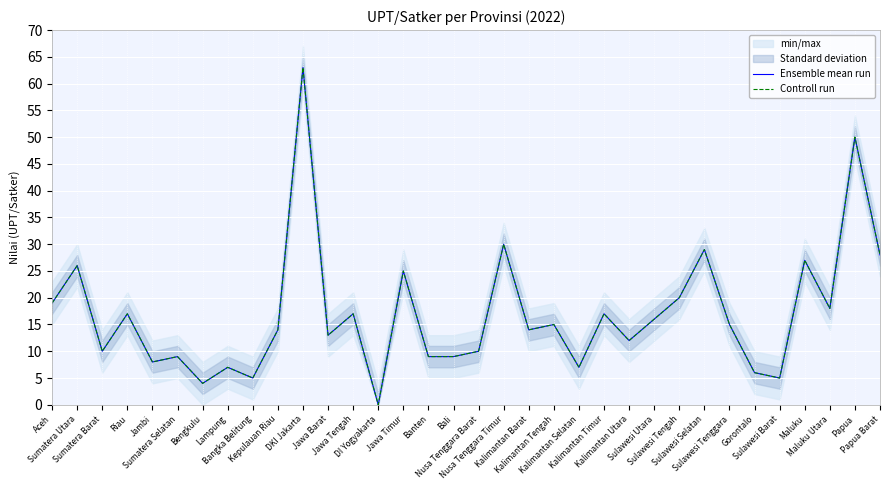

How many data points in Ensemble mean run are above 15?

15